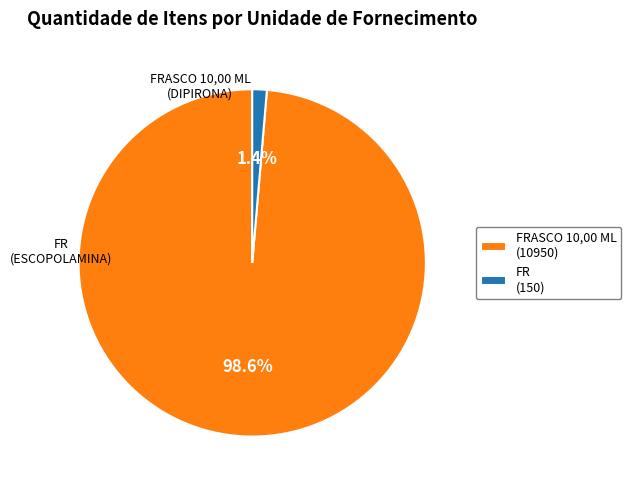

Which has a higher value, FRASCO 10,00 ML (10950) or FR (150)?

FRASCO 10,00 ML (10950)